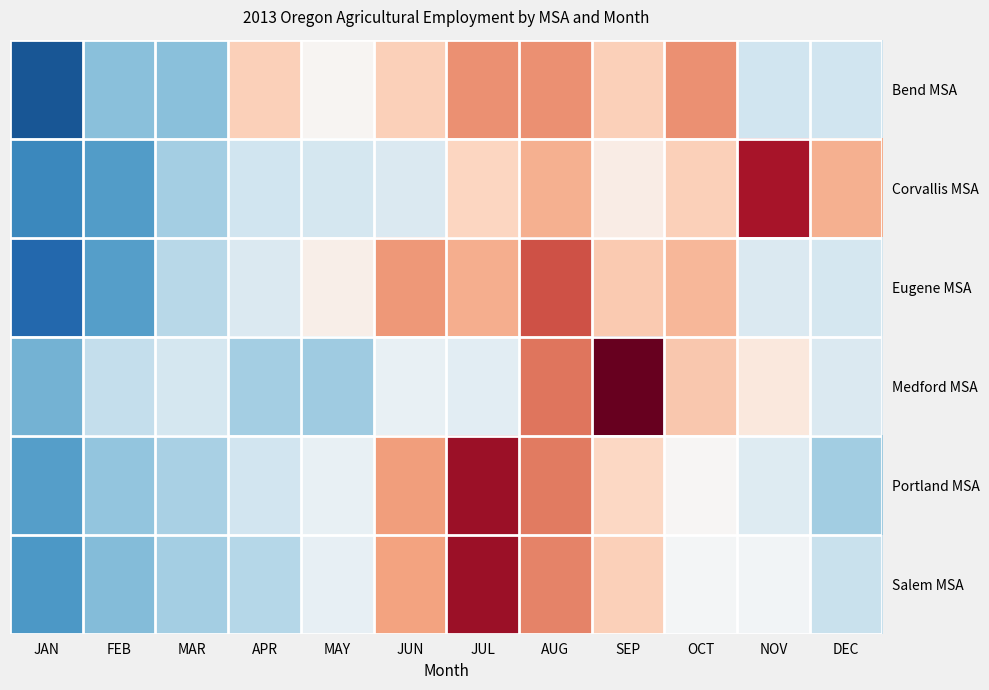

At which category does the chart reach its peak across all series?

SEP